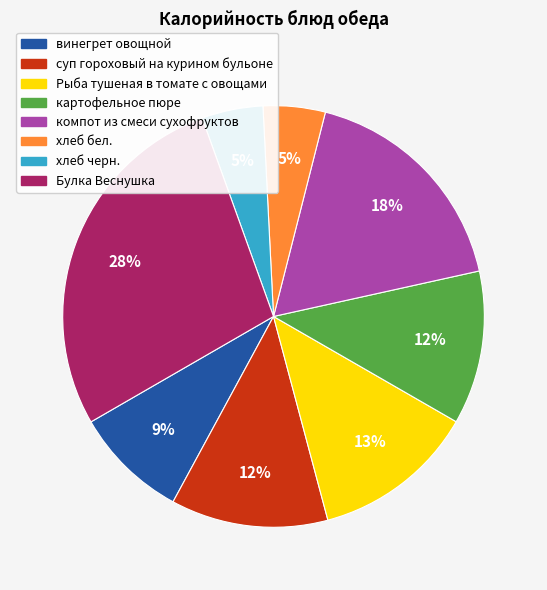

What is the largest slice in the pie chart?

Булка Веснушка